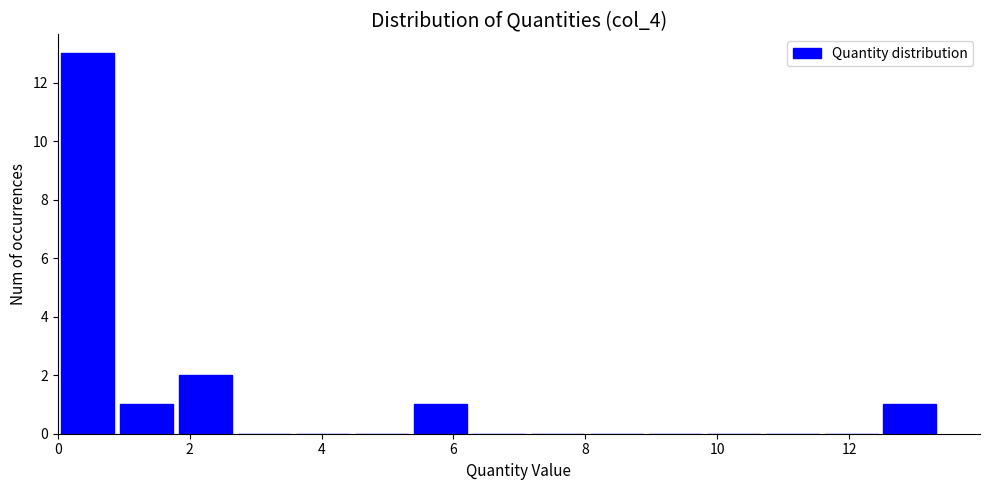

What is the height of the bar covering 5.4 to 6.2 on the x-axis? Neither the bar edges nor the heights are printed on the chart, so give them approximately, as read against the axes.

1